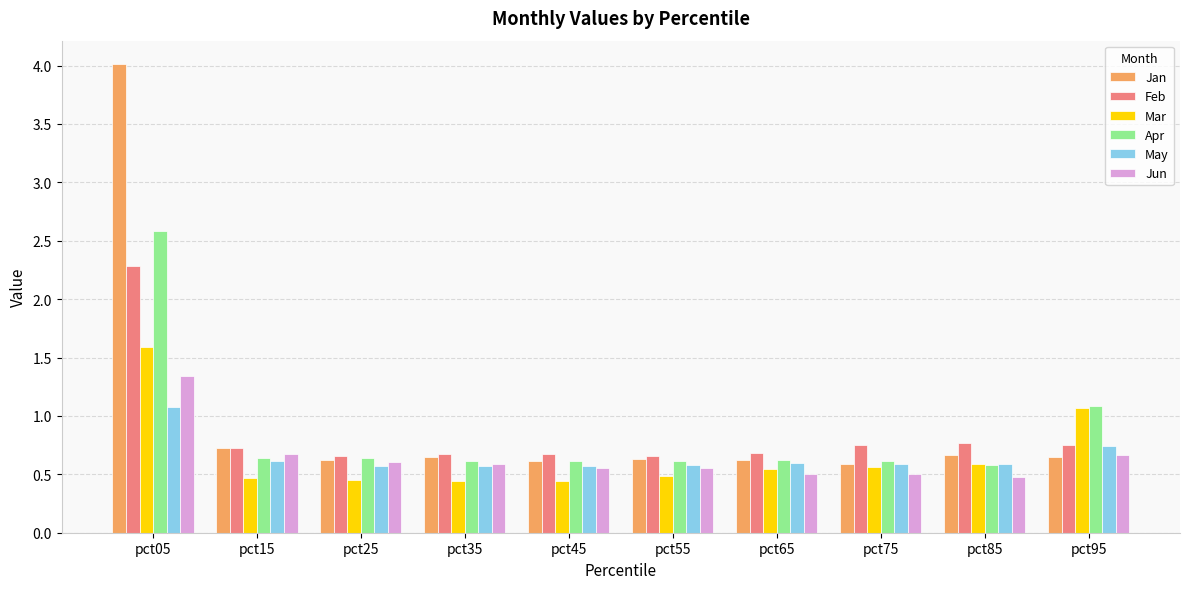

At which label is Mar closest to 1?

pct95